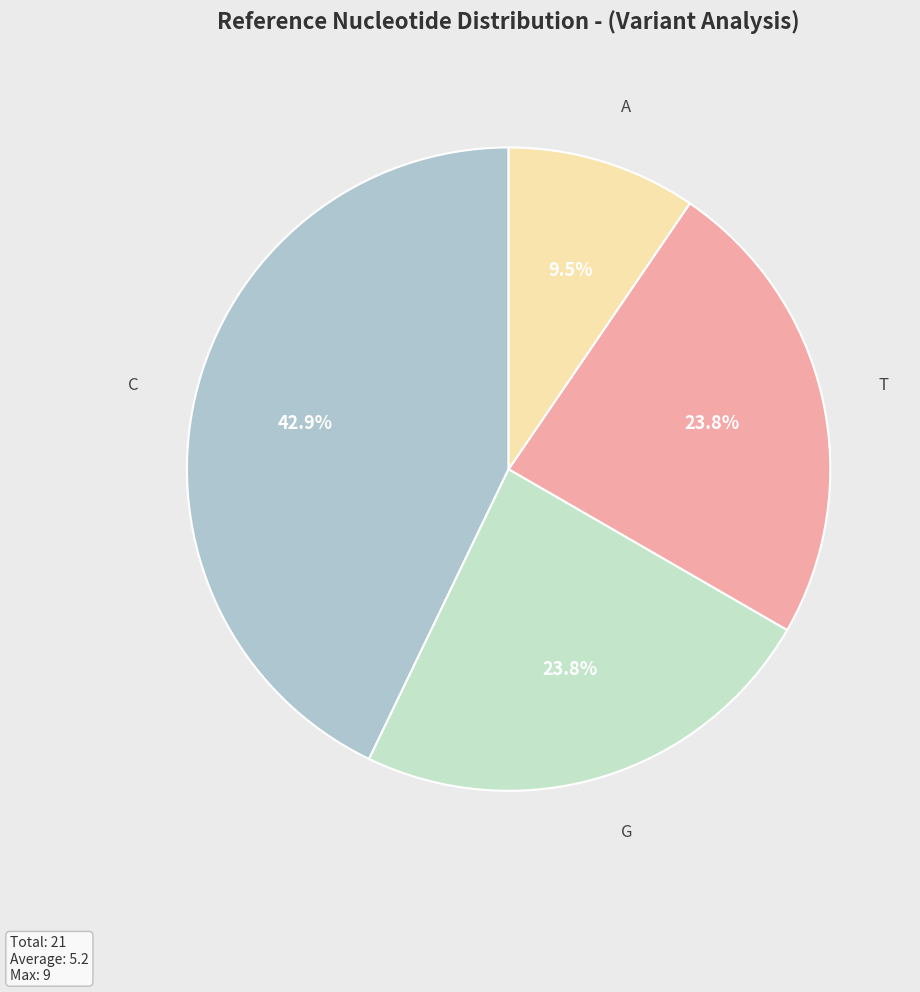

Approximately how many times larger is the value at T compared to A?

2.5